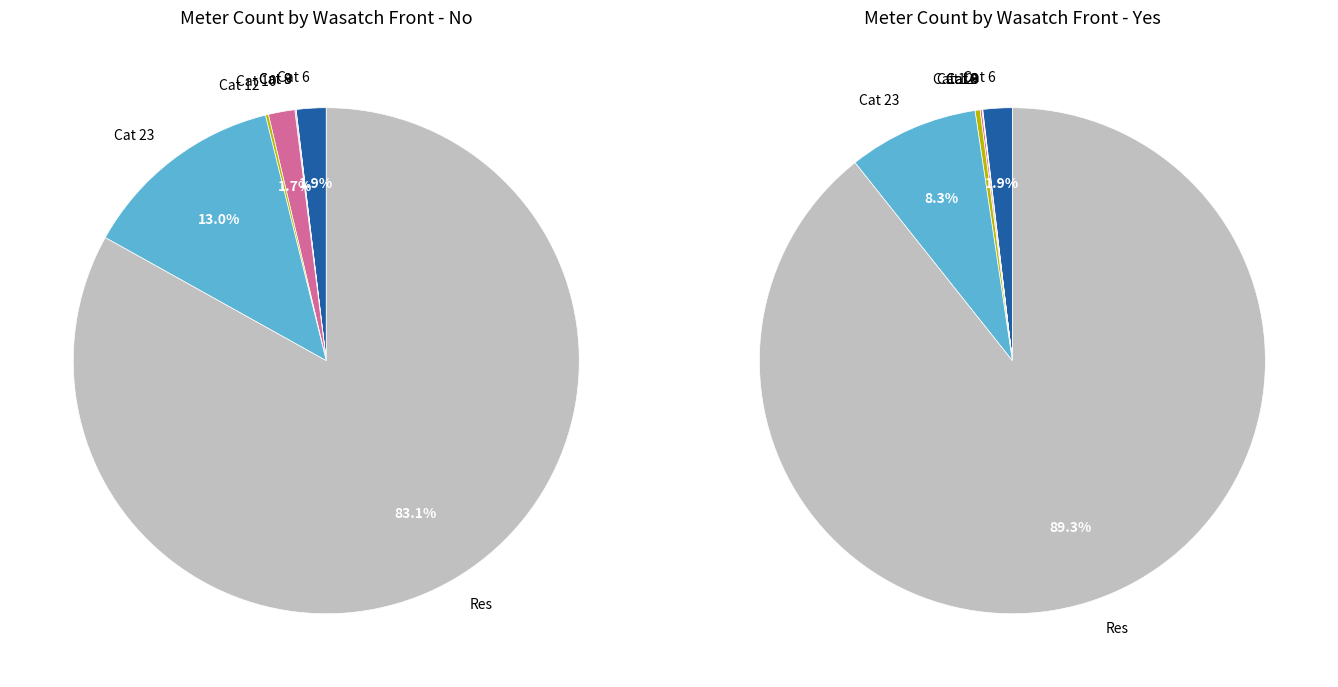

What is the change in value from No to Yes?

+559039